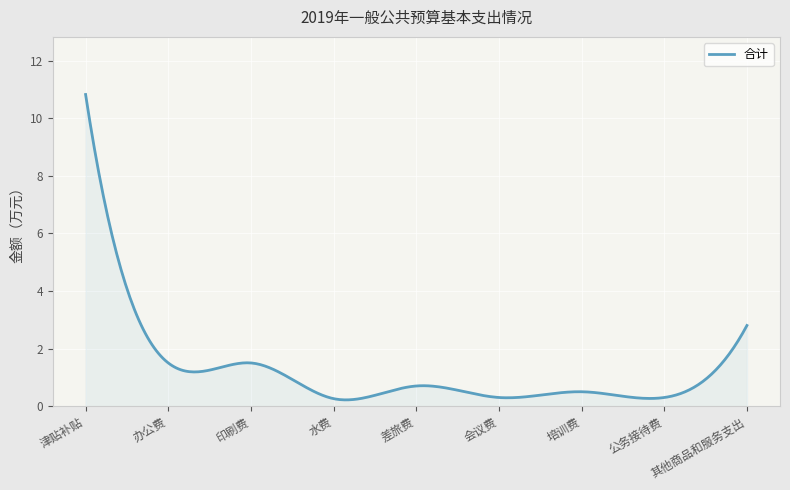

What is the maximum value shown in the chart?

10.8